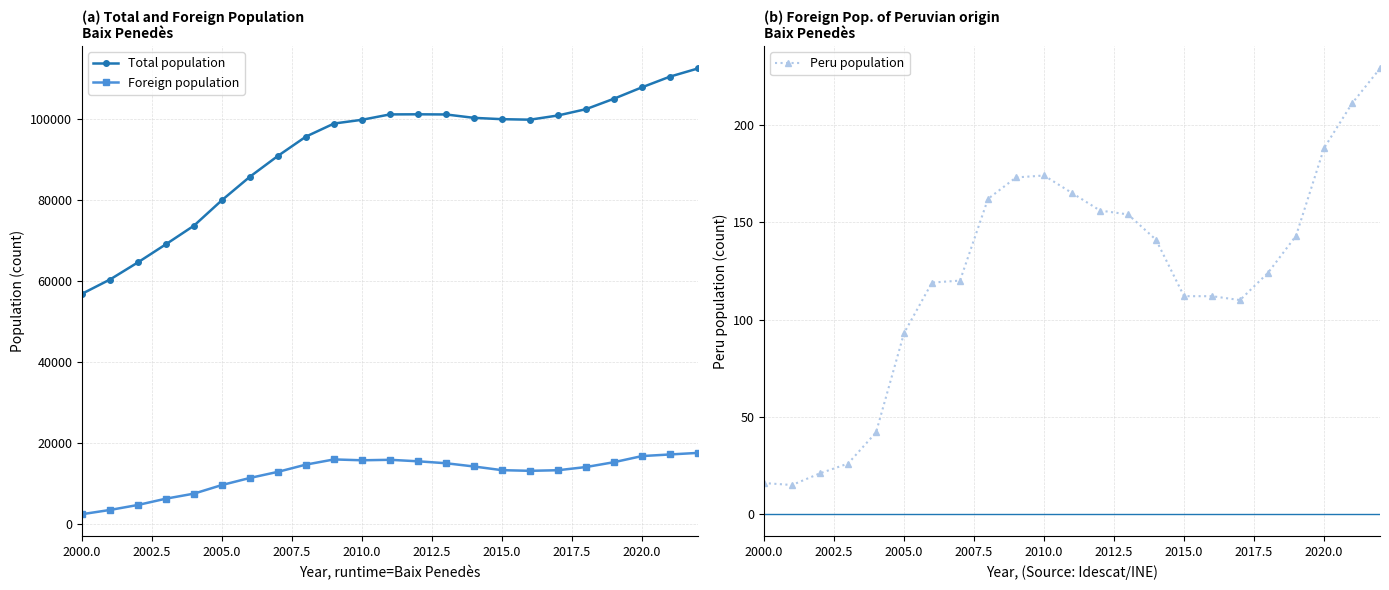

What is the lowest value of the Foreign population series?

2447